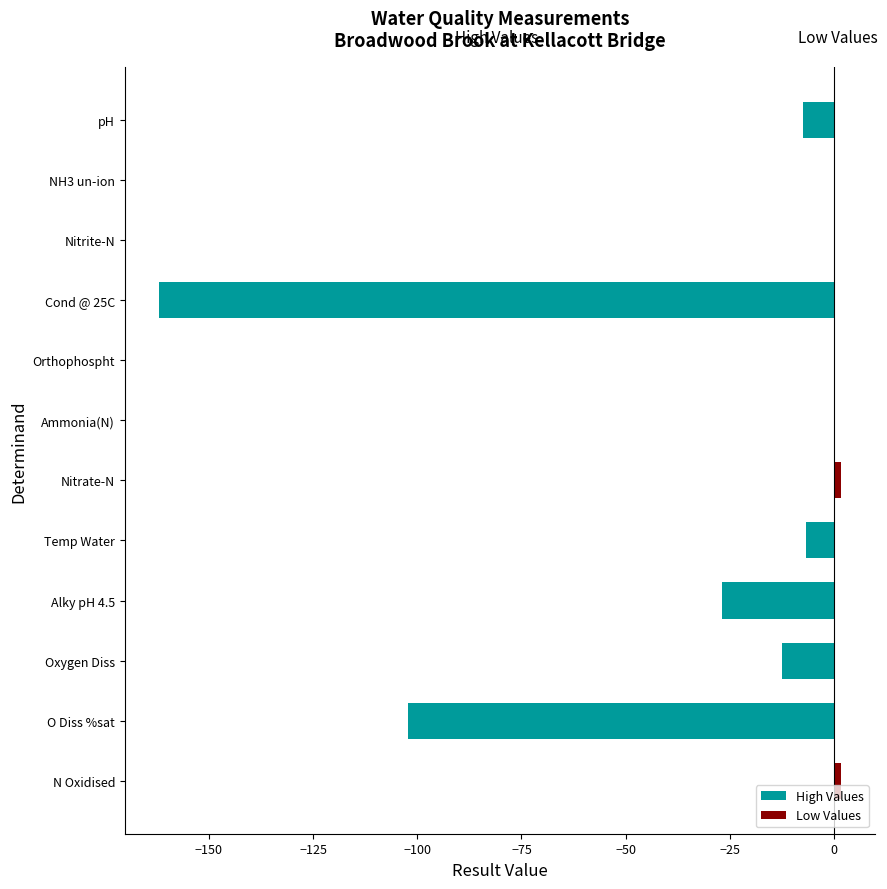

What are all the series names shown in the legend?

High Values, Low Values